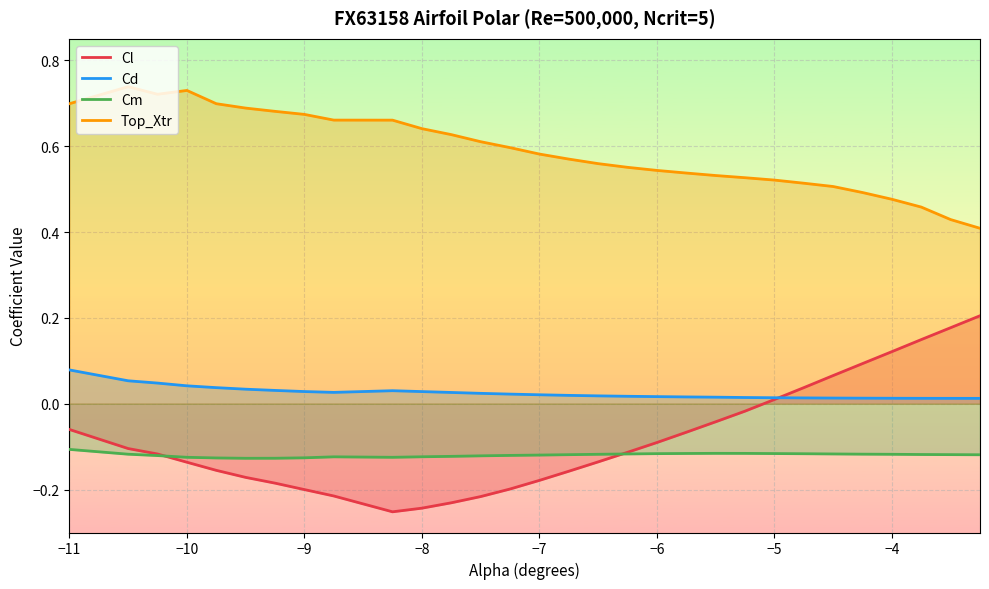

True or false: Cd and Cm cross at least once.

False